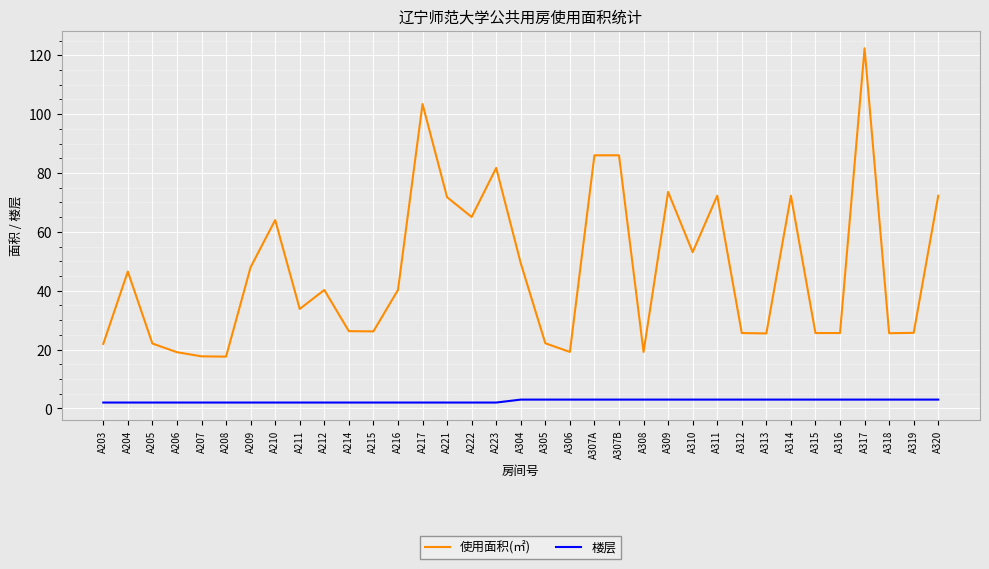

What is the approximate value of 使用面积(㎡) at A311?

72.3